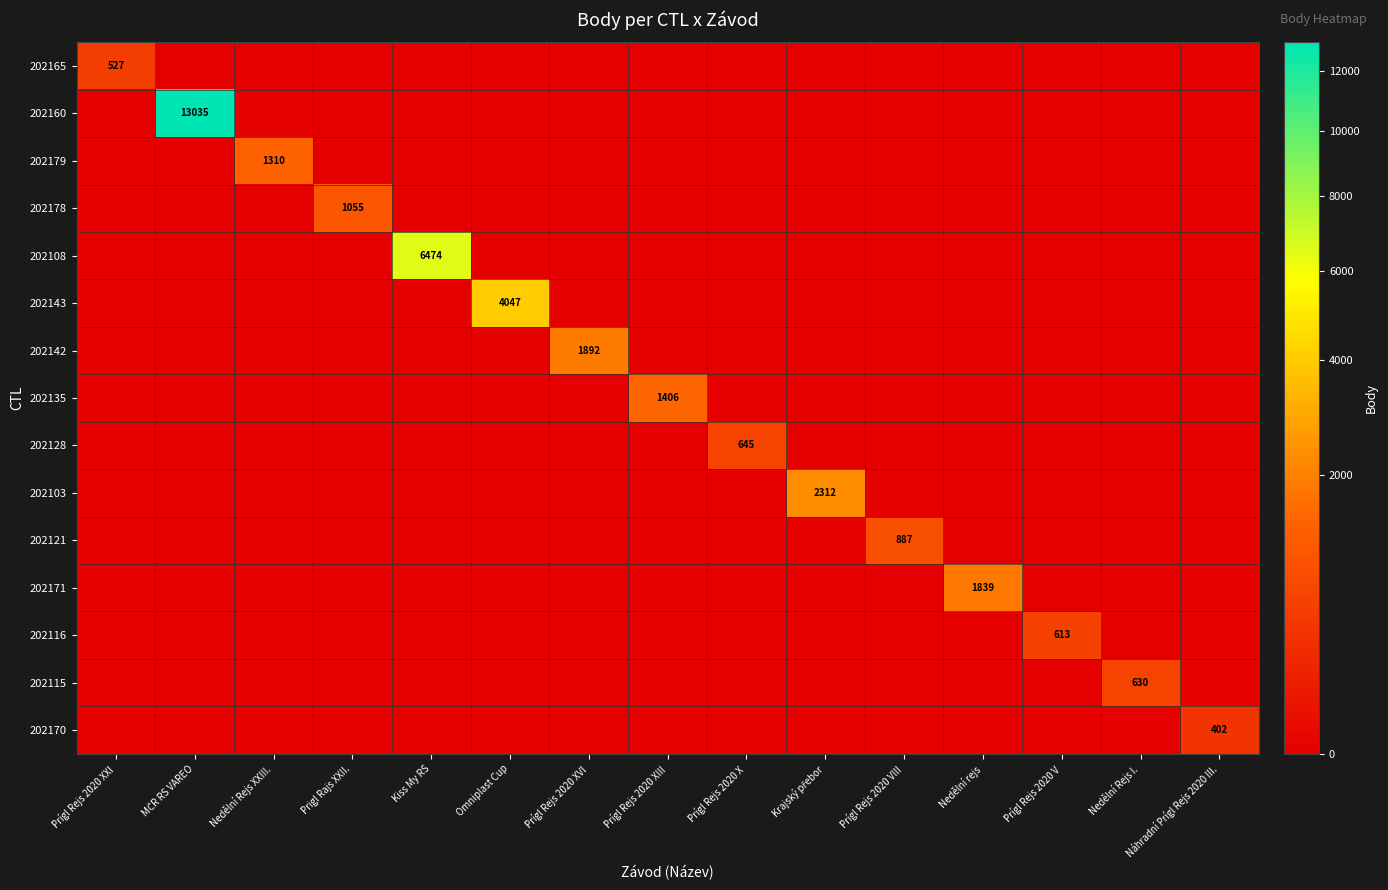

Which series has the widest spread of values?

202160